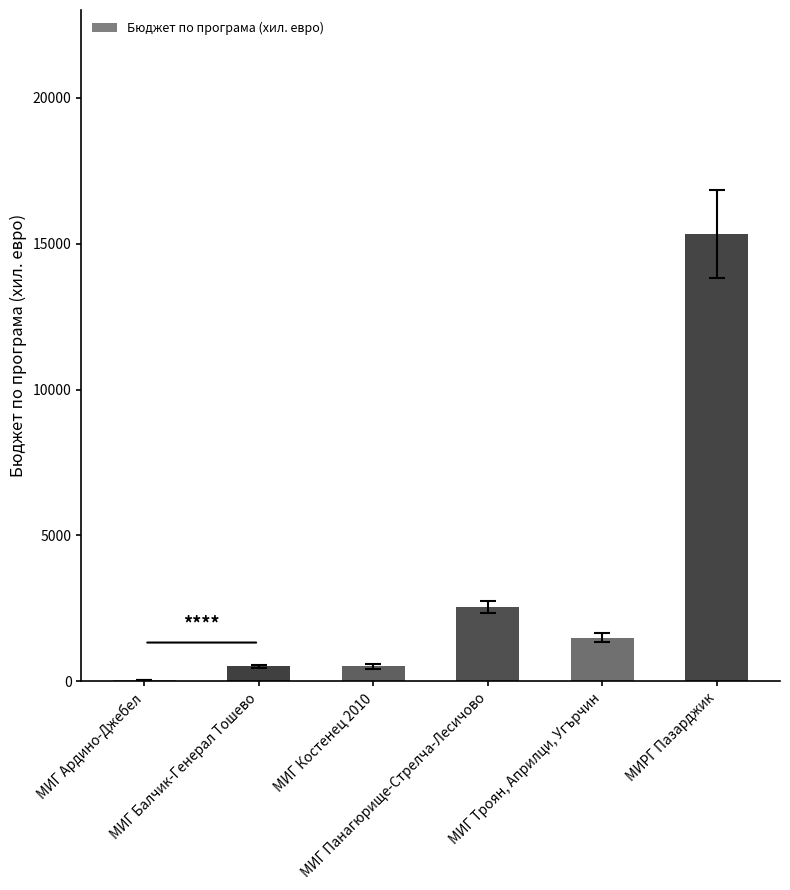

What is the maximum value shown in the chart?

15338.8